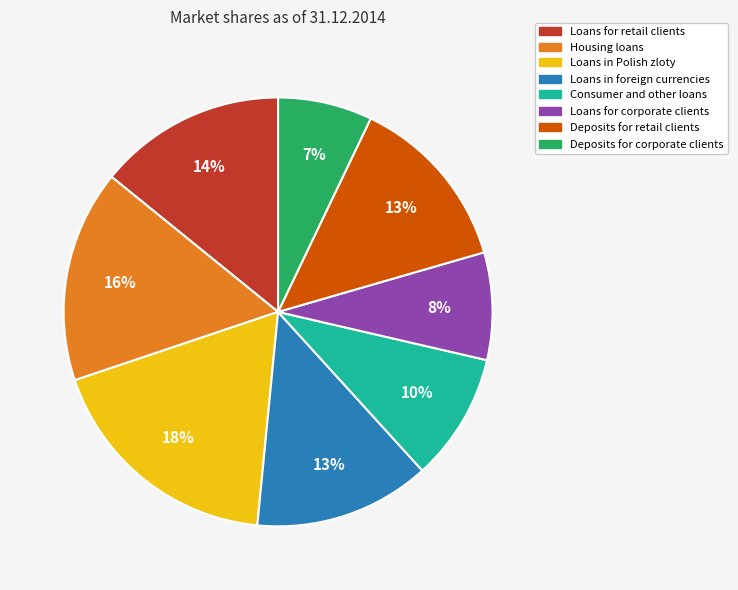

Does any single category account for the majority?

No